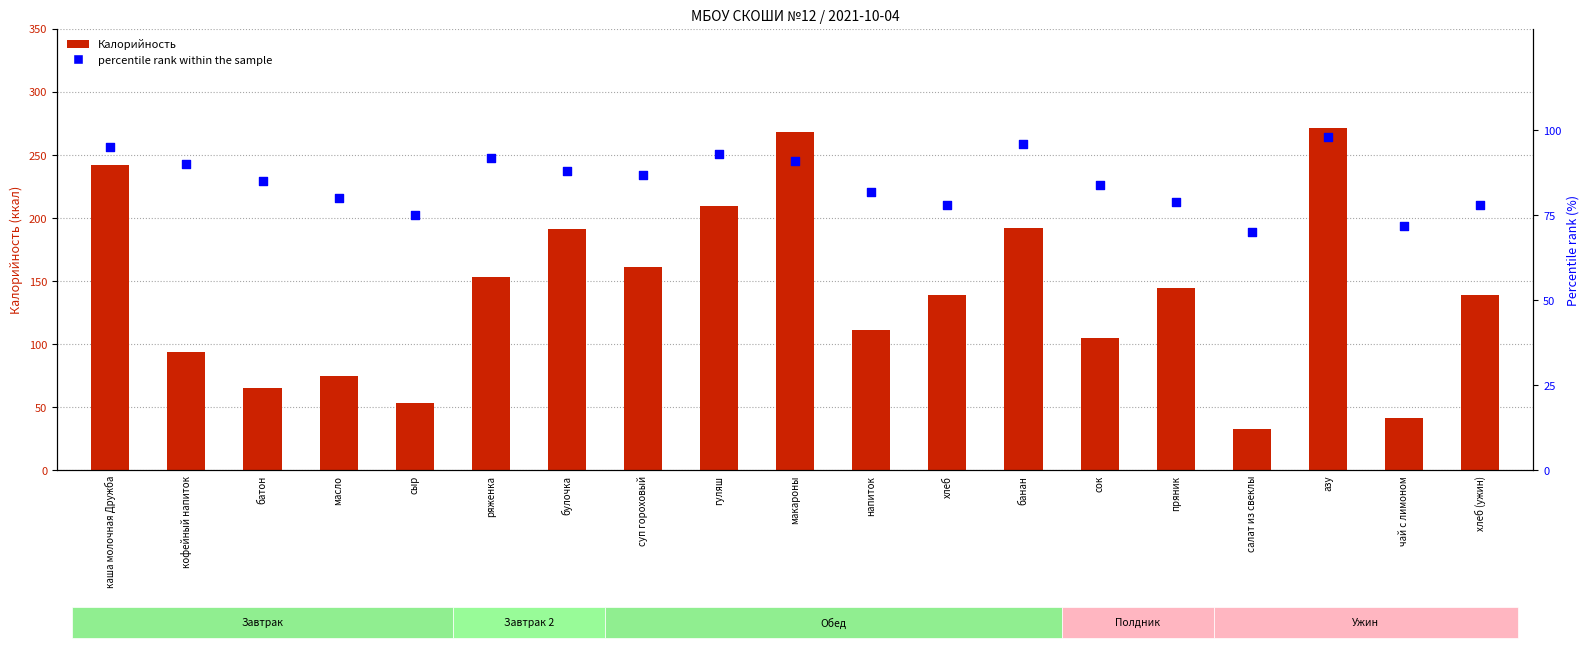

What are all the series names shown in the legend?

Калорийность, percentile rank within the sample